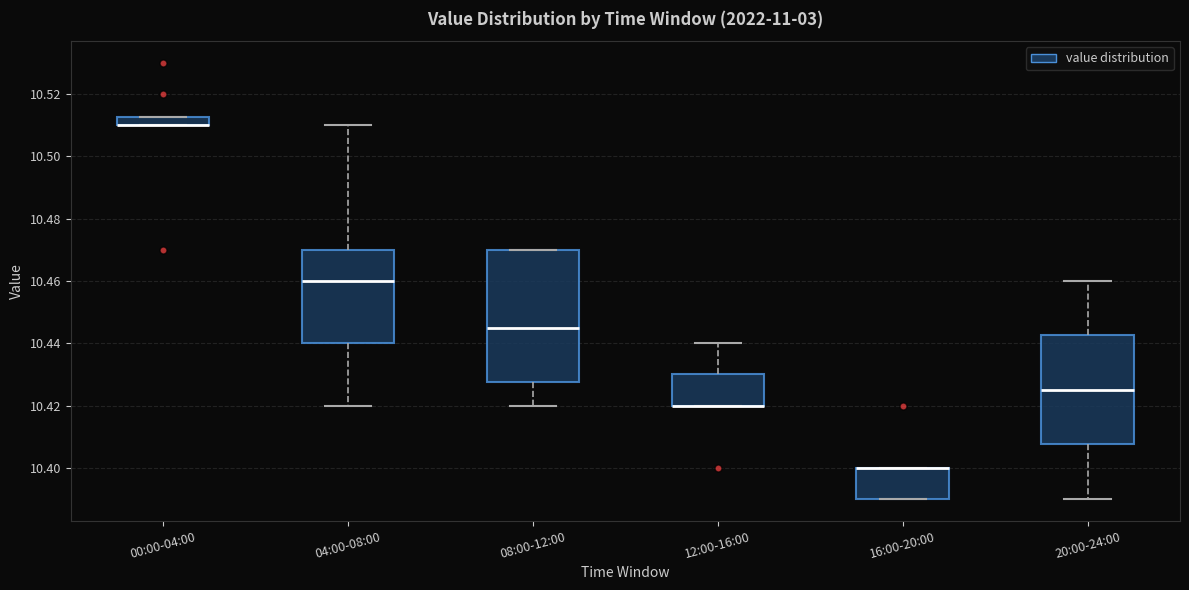

Which box is the tallest, from its lower edge to its upper edge?

08:00-12:00